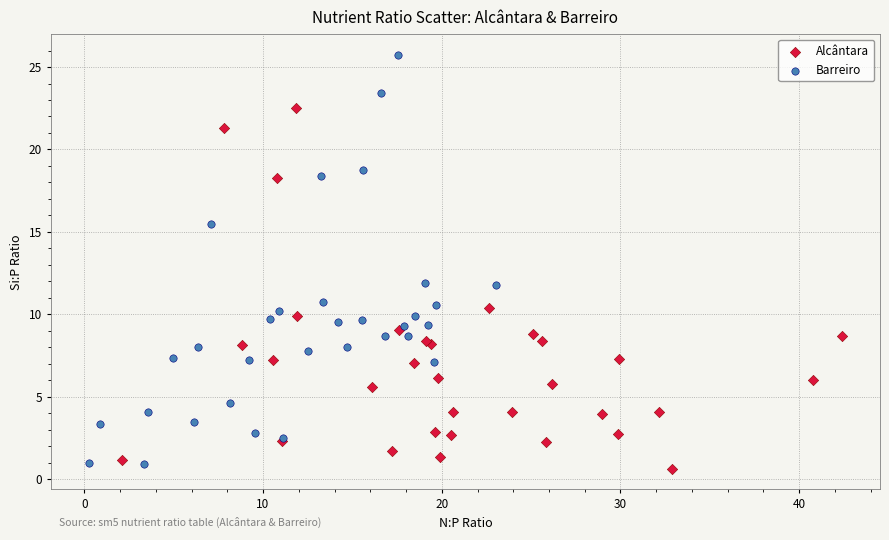

Which series has the largest Y range (max minus min)?

Barreiro